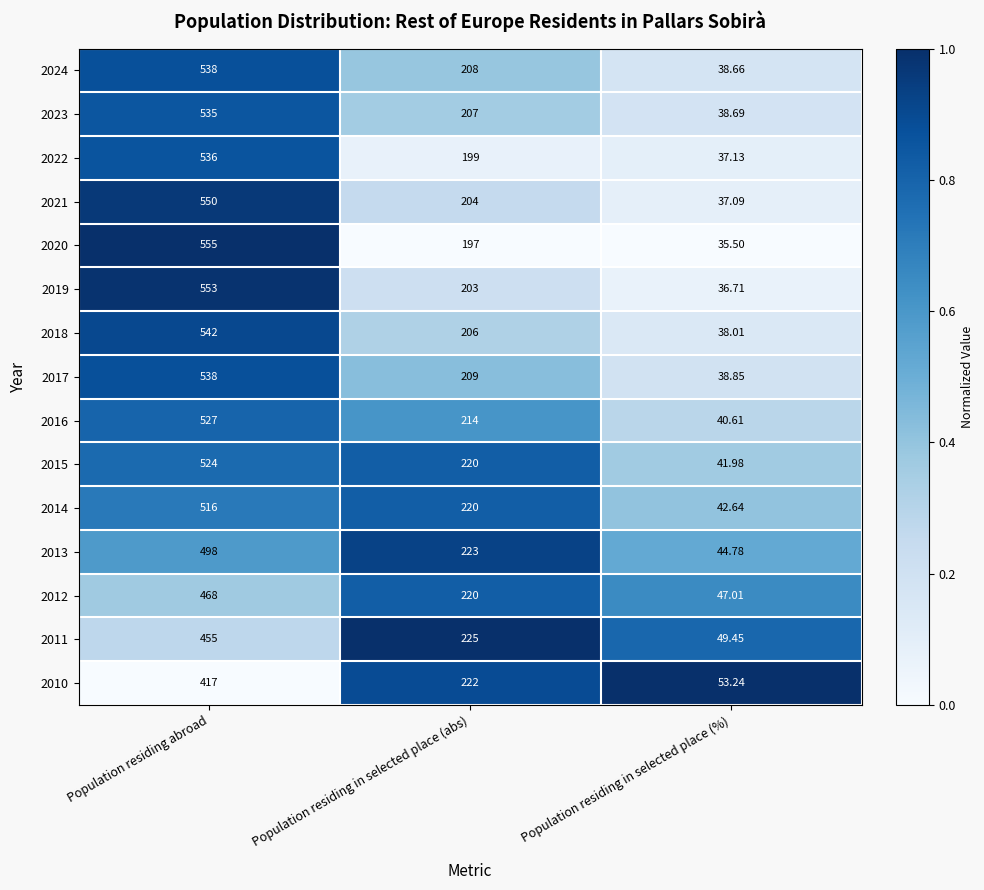

List the labels in order of 2020 value, smallest first.

Population residing in selected place (%), Population residing in selected place (abs), Population residing abroad